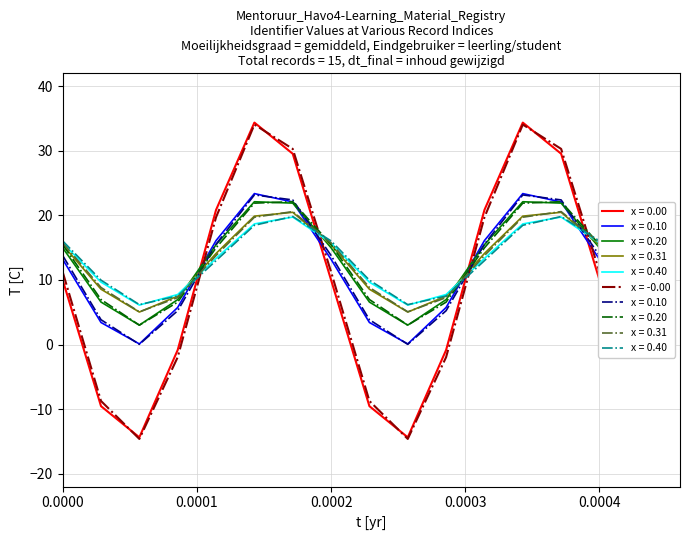

What is the lowest value of the x = -0.00 series?

-14.6